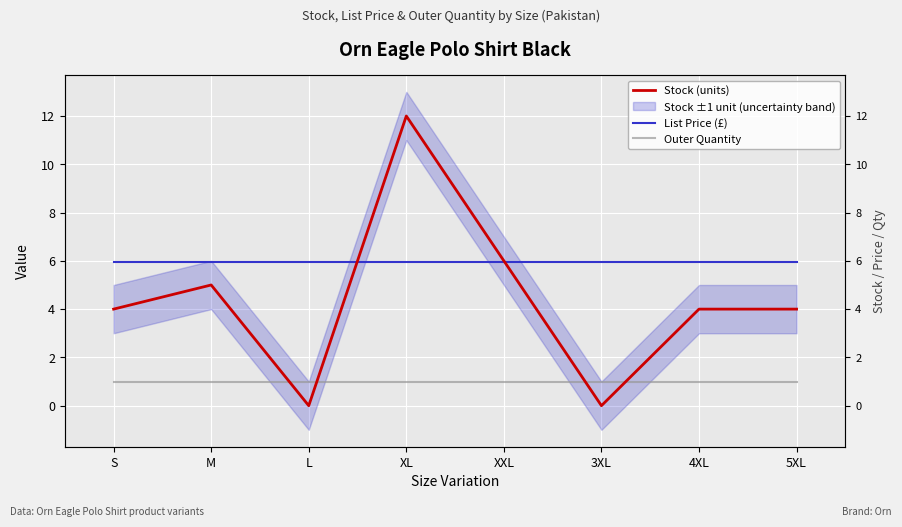

Reading right to left, what are all the values shown in this chart?

Stock (units): 4.0	4.0	0.0	6.0	12.0	0.0	5.0	4.0
List Price (£): 6.0	6.0	6.0	6.0	6.0	6.0	6.0	6.0
Outer Quantity: 1.0	1.0	1.0	1.0	1.0	1.0	1.0	1.0